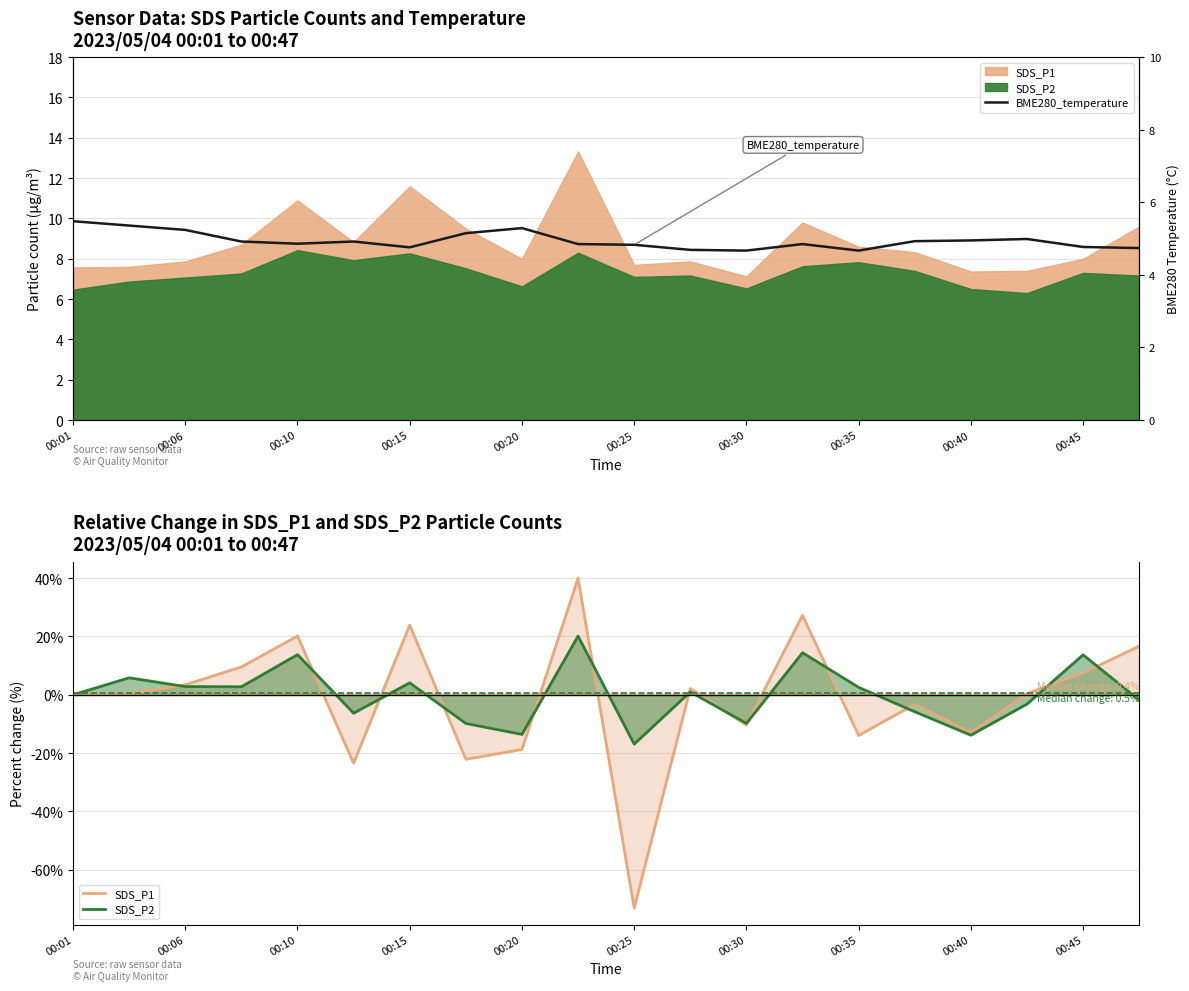

What is the label of the 17th point from the right?

00:15